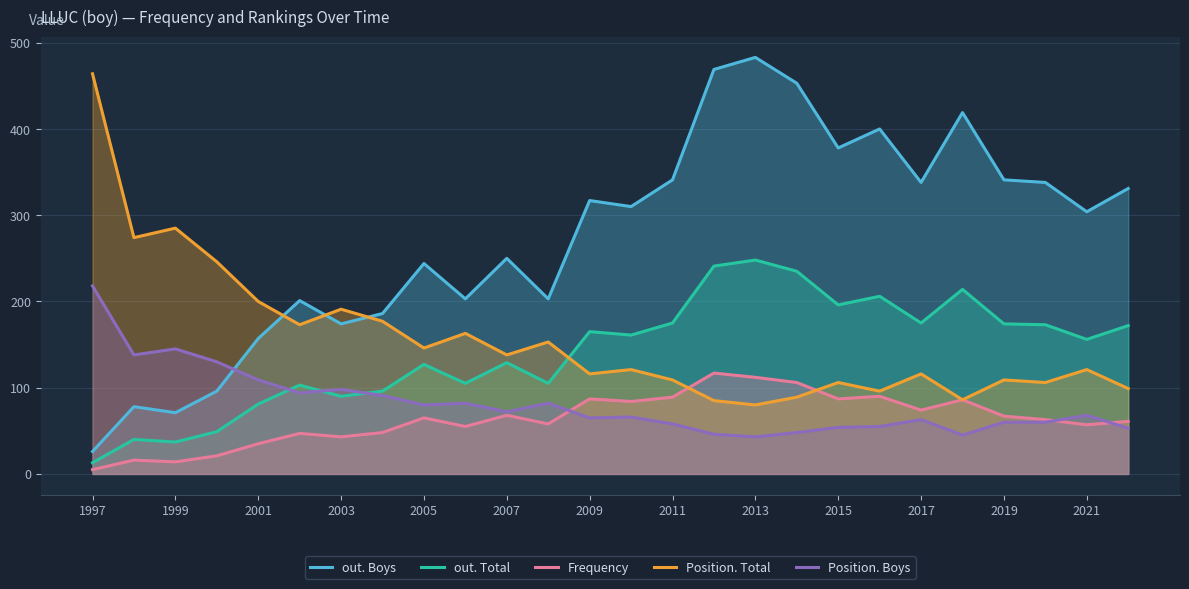

True or false: Position. Boys and out. Boys intersect in this chart.

True